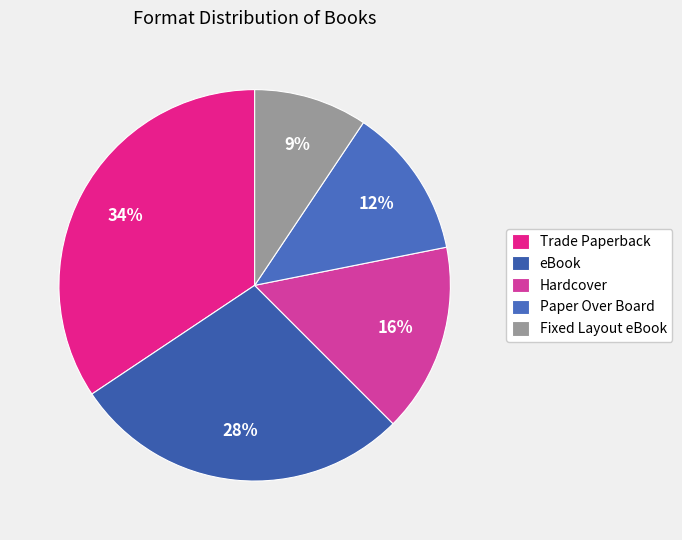

Which category has the smallest portion of the pie?

Fixed Layout eBook